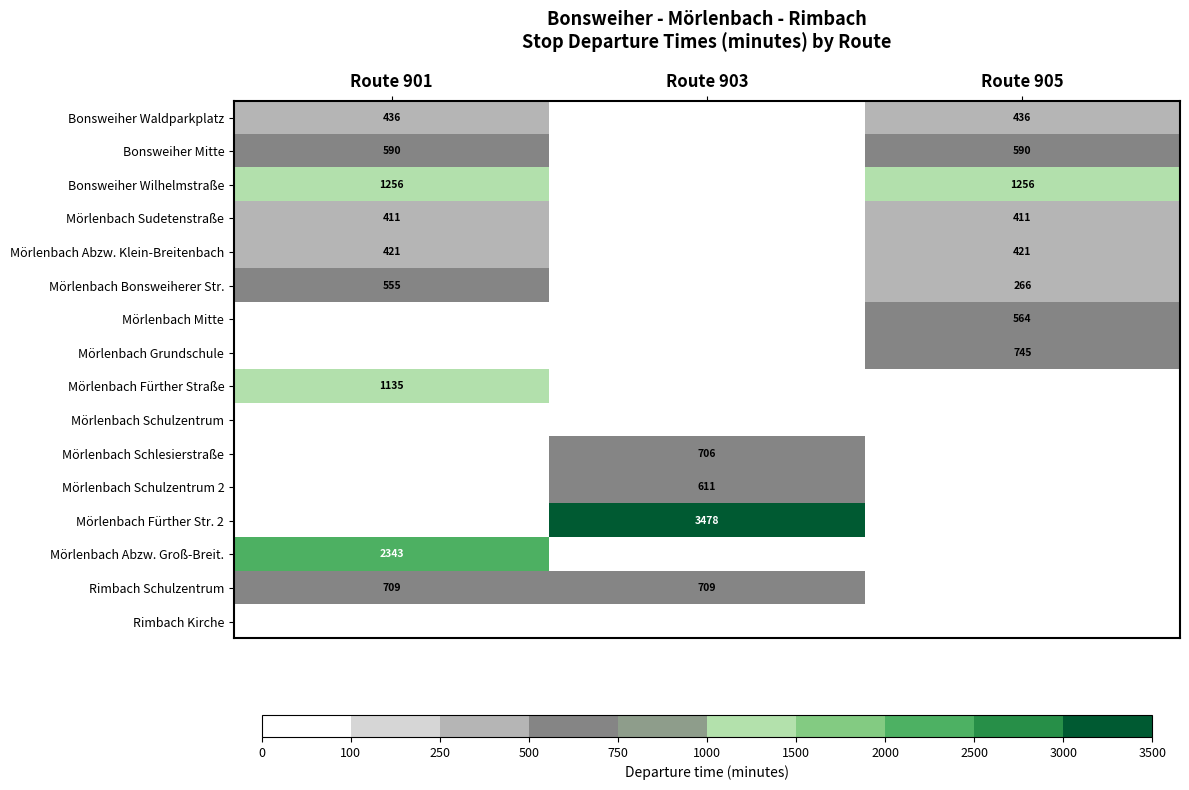

The Bonsweiher Waldparkplatz series shows 436 at Route 905. True or false?

True